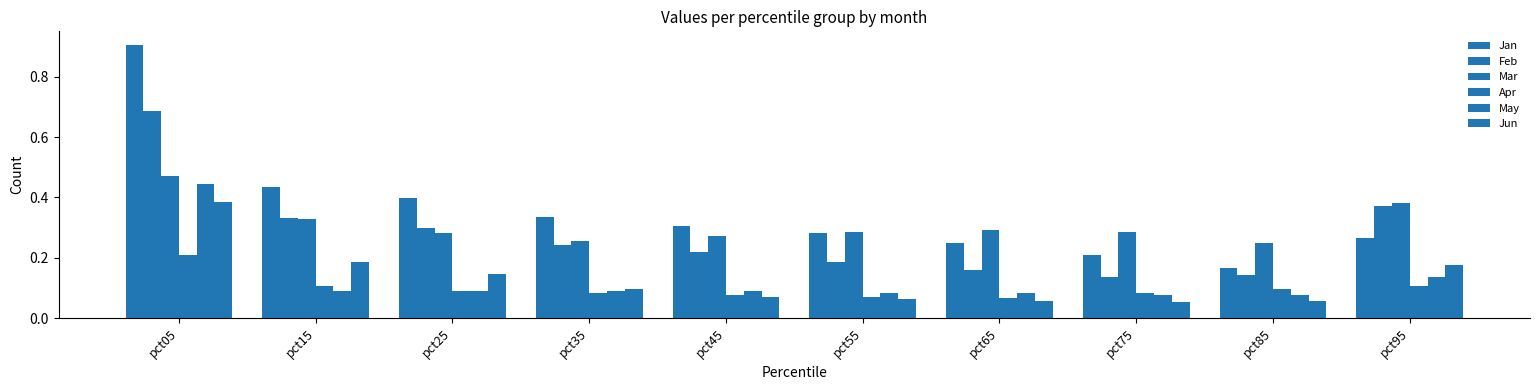

How many categories are shown in the chart?

10